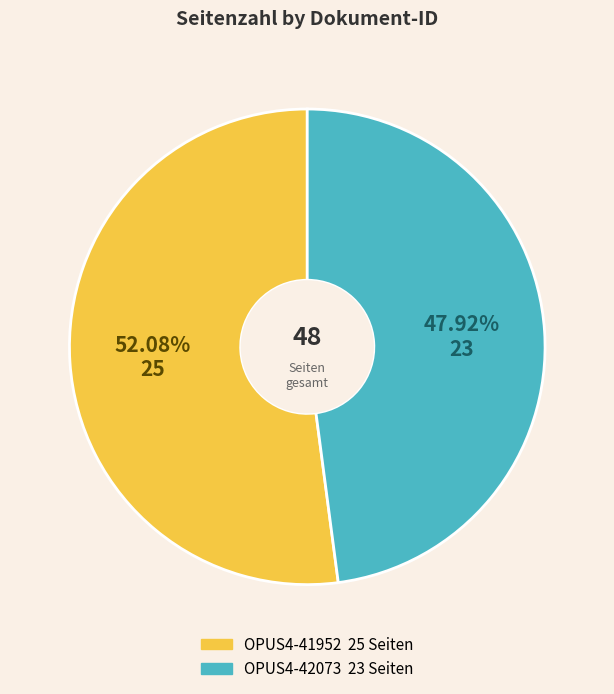

Between OPUS4-41952 and OPUS4-42073, which is larger?

OPUS4-41952